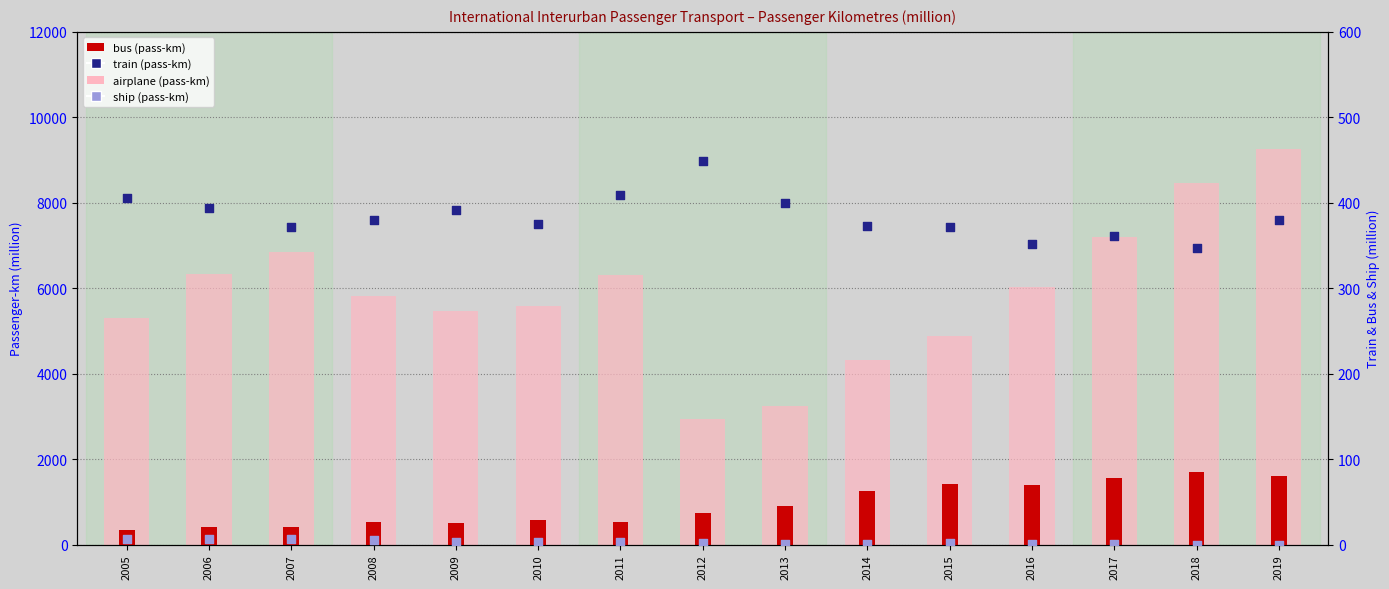

What is the total value across all series at 2016?

7783.0